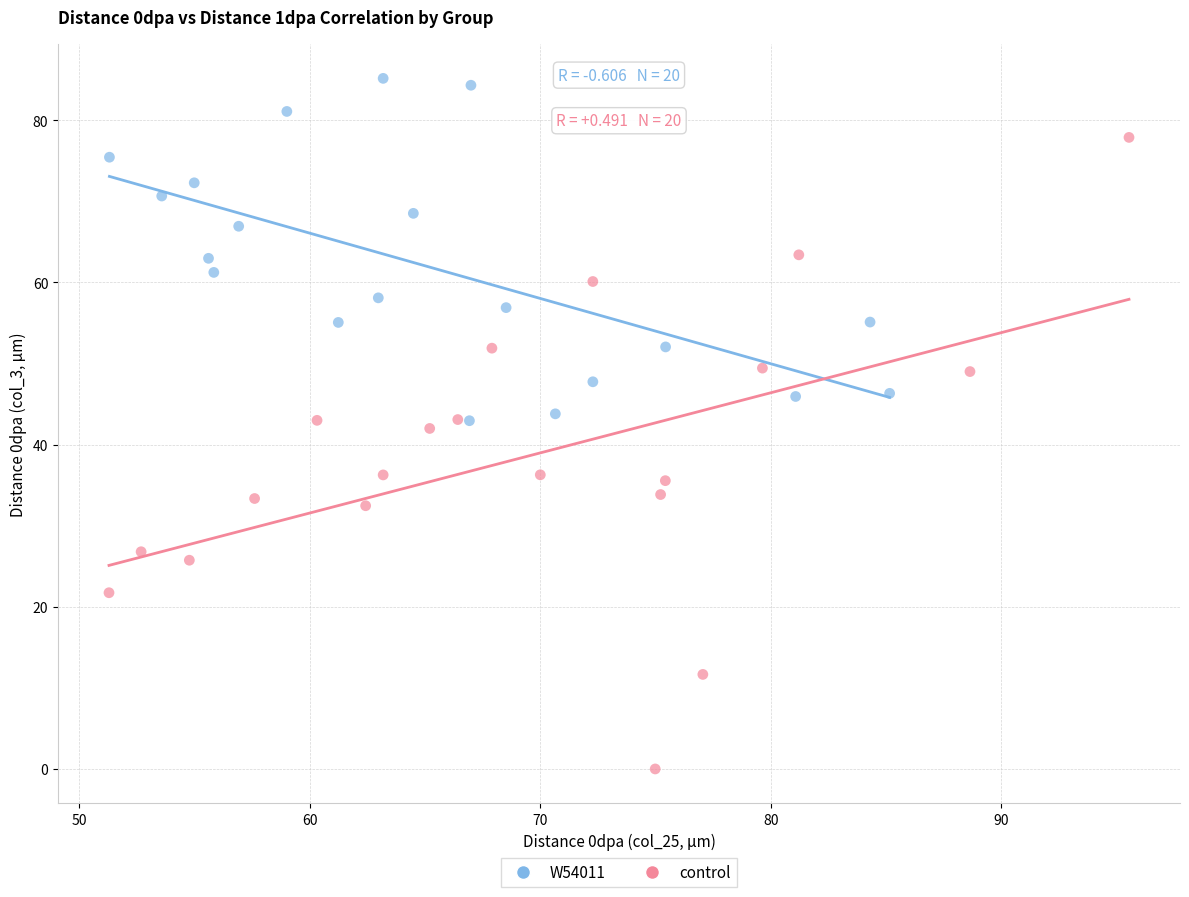

Which series reaches the maximum Y coordinate?

W54011